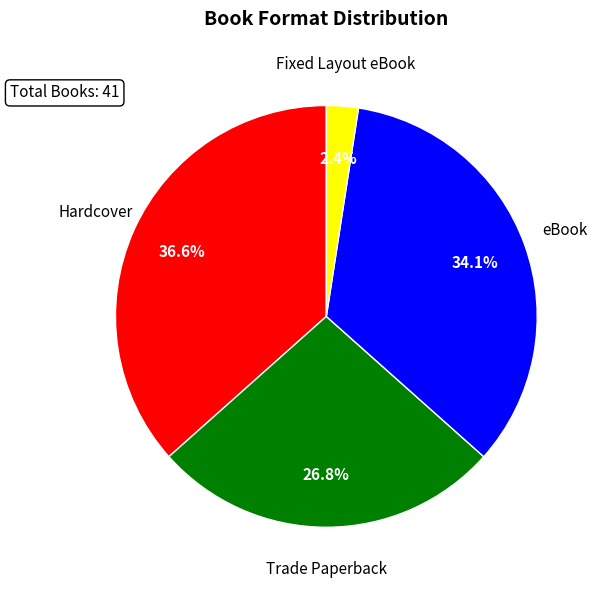

Between eBook and Hardcover, which is larger?

Hardcover